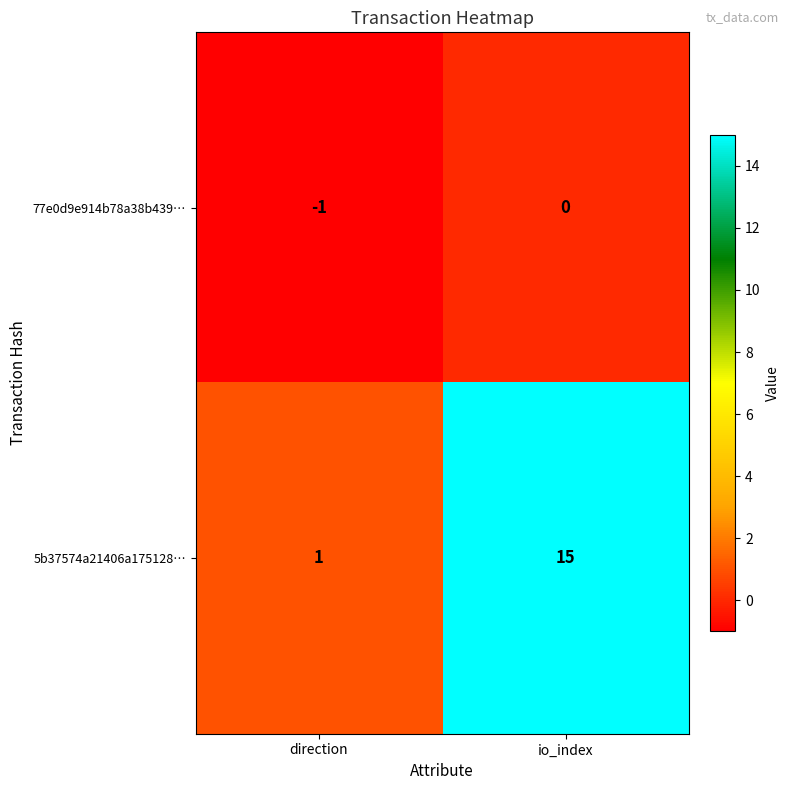

At which label is 77e0d9e914b78a38b439… closest to 0?

io_index